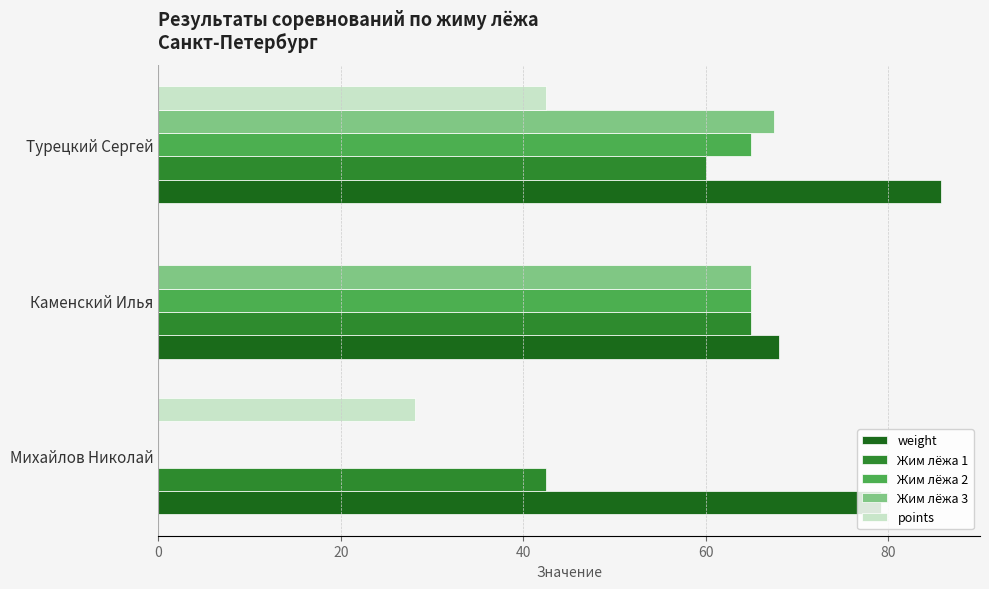

Is the value of weight at Турецкий Сергей greater than the value of points at Михайлов Николай?

Yes